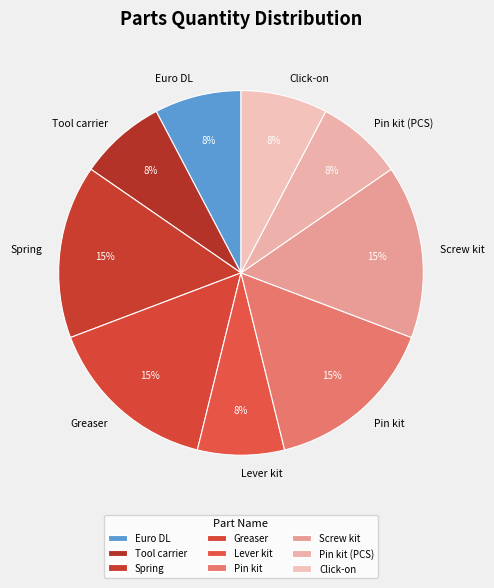

To the nearest percent, what is the combined percentage of Greaser and Euro DL?

23%